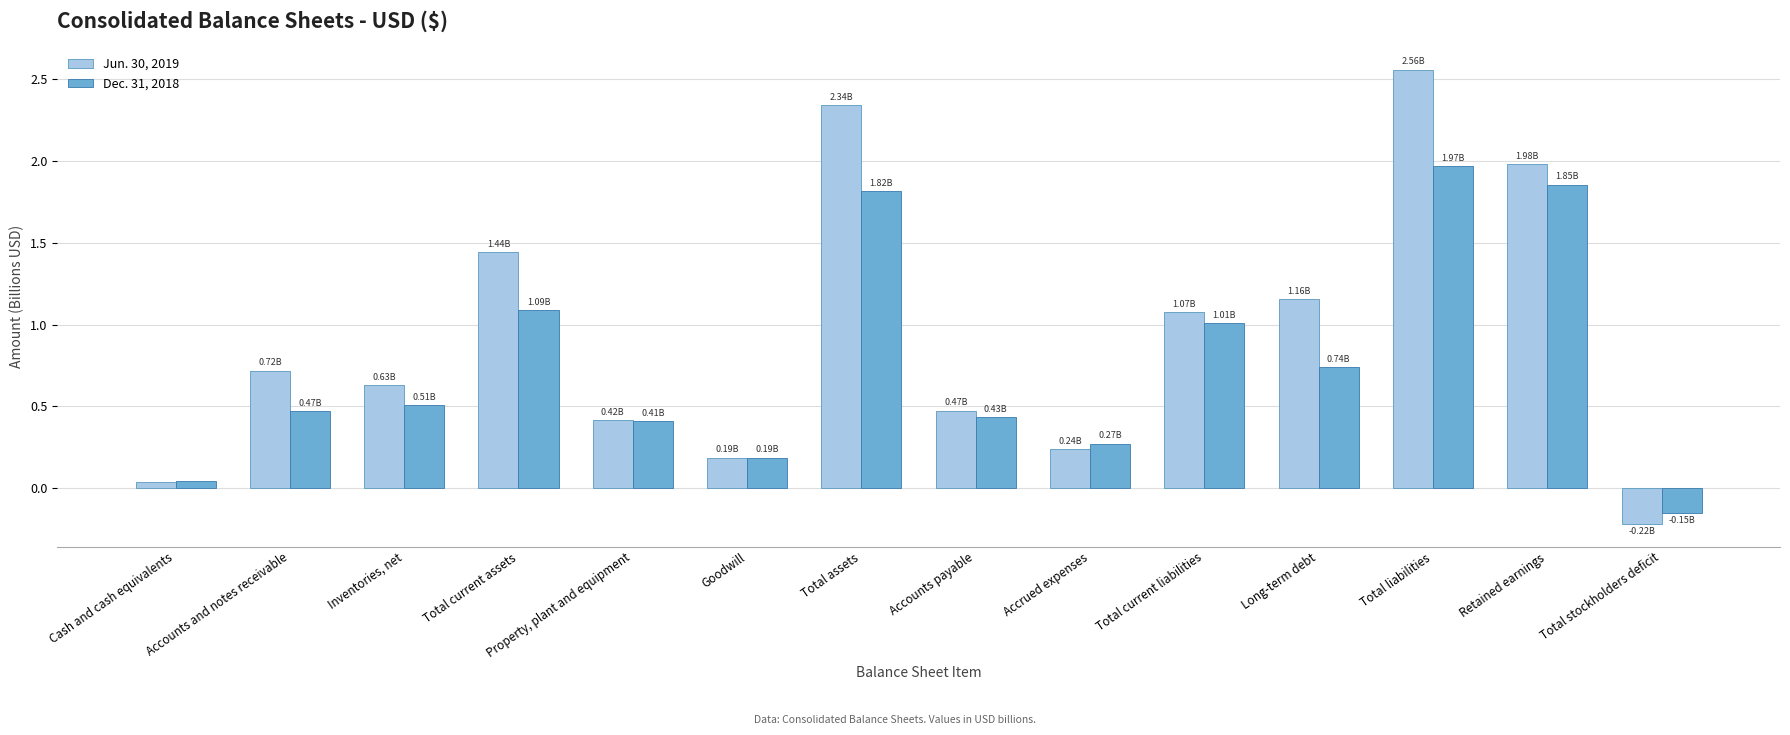

What is the label of the 7th bar from the left?

Total assets